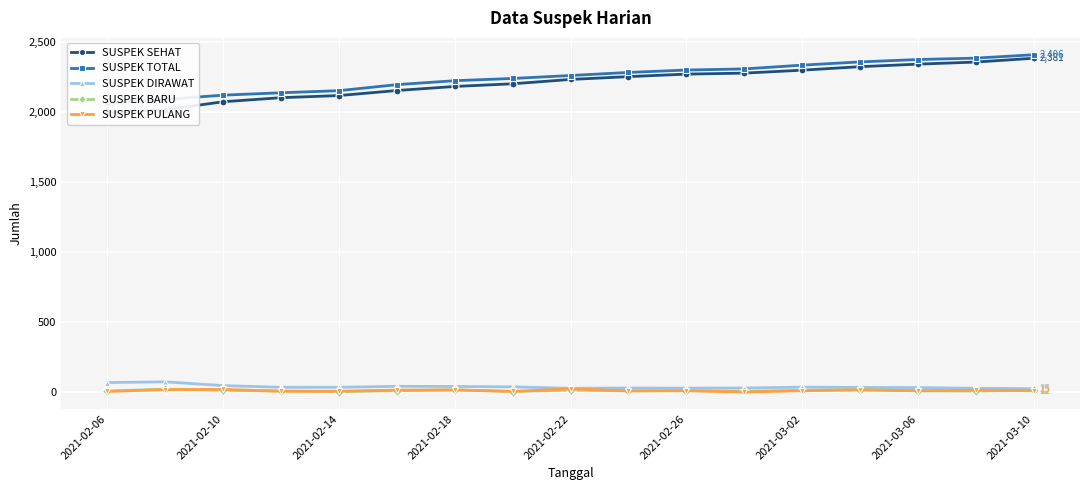

What is the highest value of the SUSPEK DIRAWAT series?

74